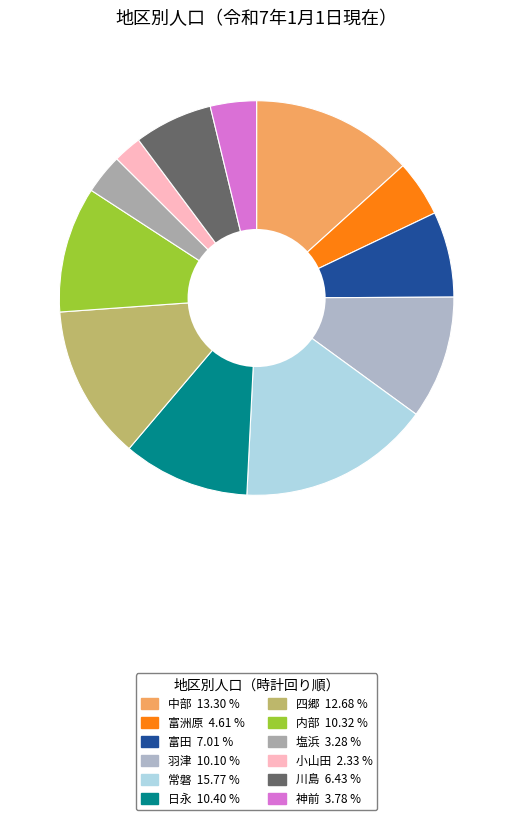

Which slice is the smallest?

小山田